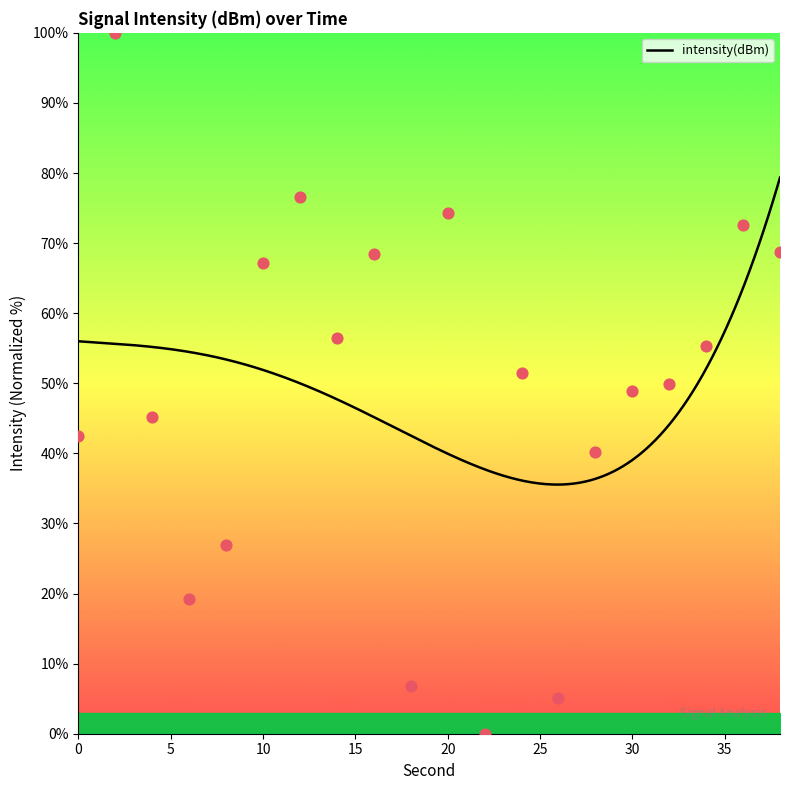

Between 36 and 34, which is larger?

36